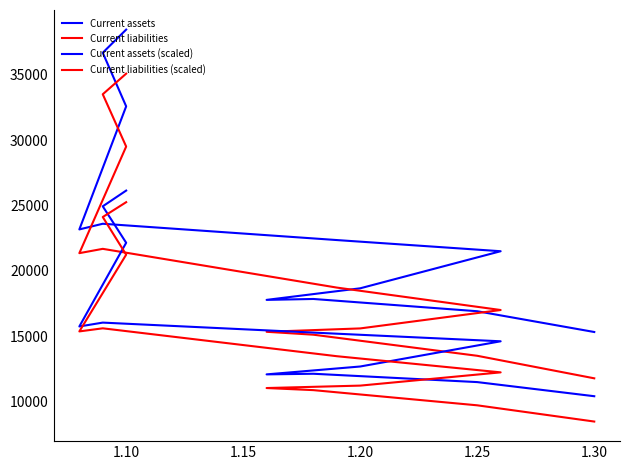

Between 1.05 and 1.30, which series saw the biggest shift?

Current assets